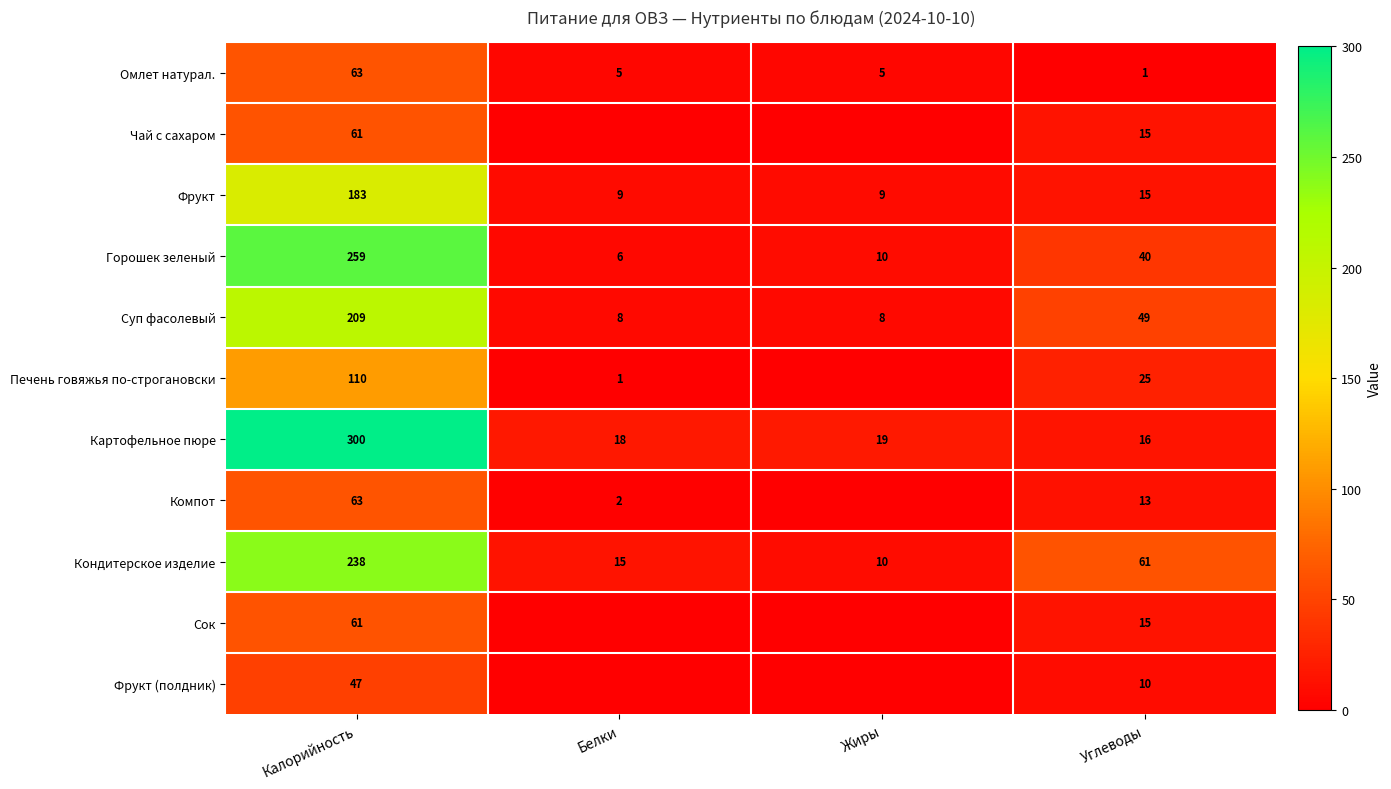

True or false: Суп фасолевый has a value of 8 at Белки.

True